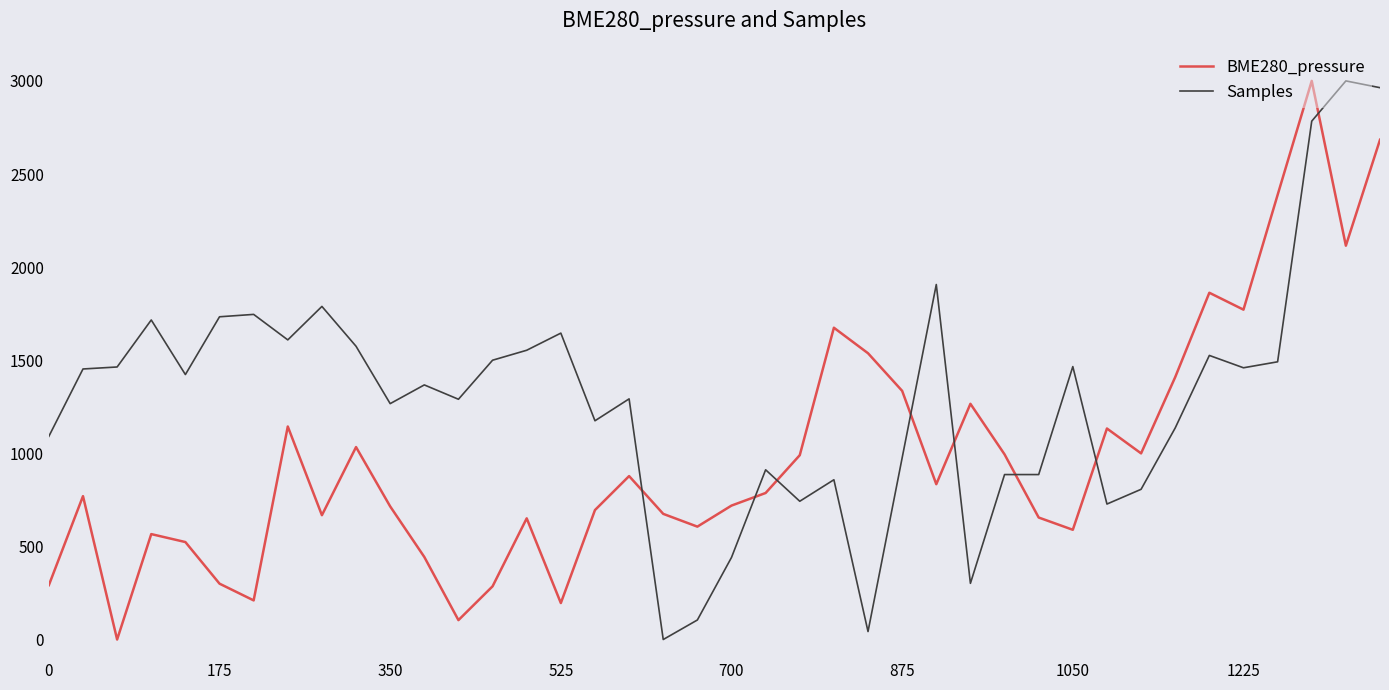

What is the highest value of the BME280_pressure series?

3000.0